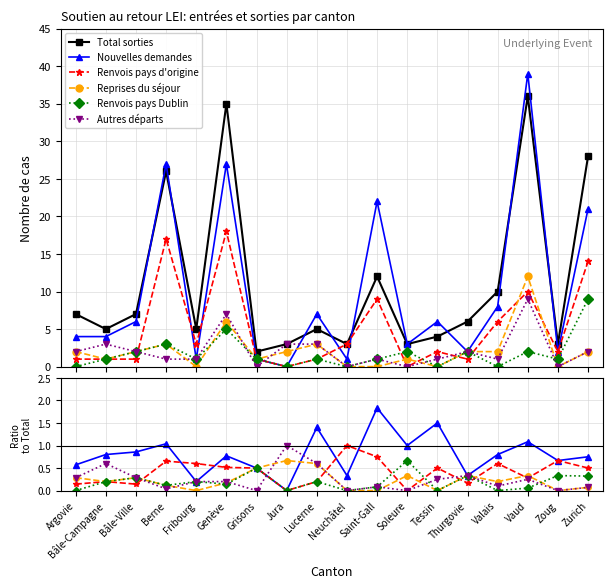

What is the sum of all Total sorties values?

200.0